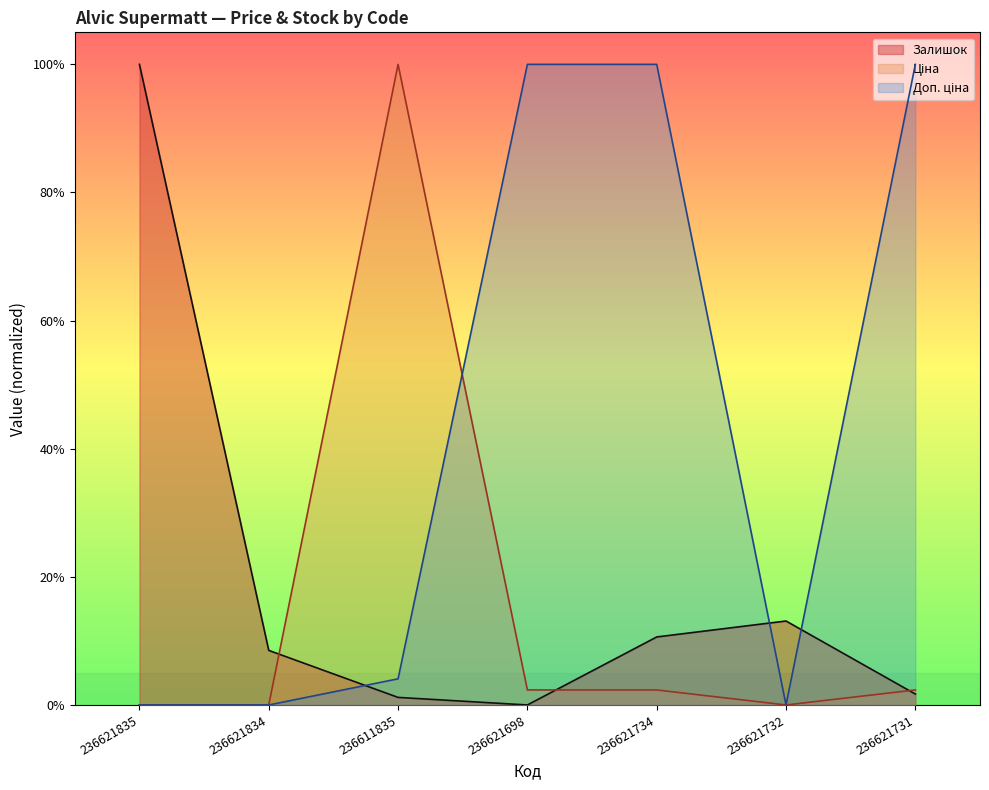

Where is the first local maximum for Ціна?

236611835